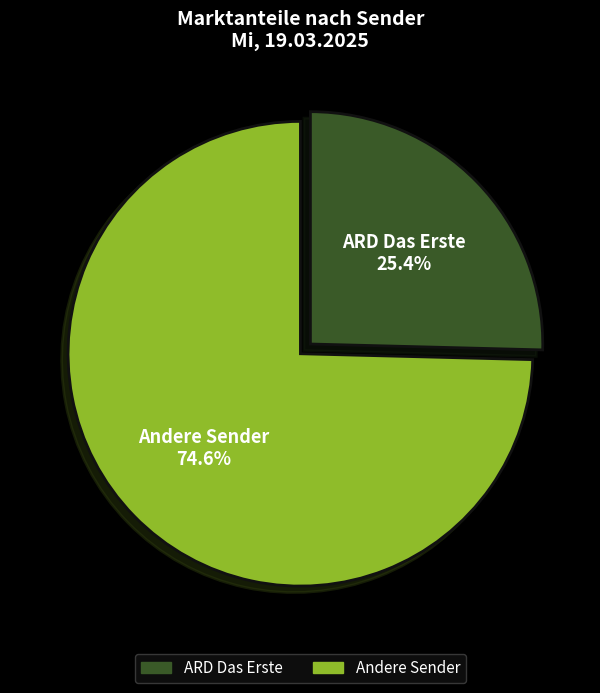

To the nearest percent, what is the difference between the largest and smallest slice percentages?

49%